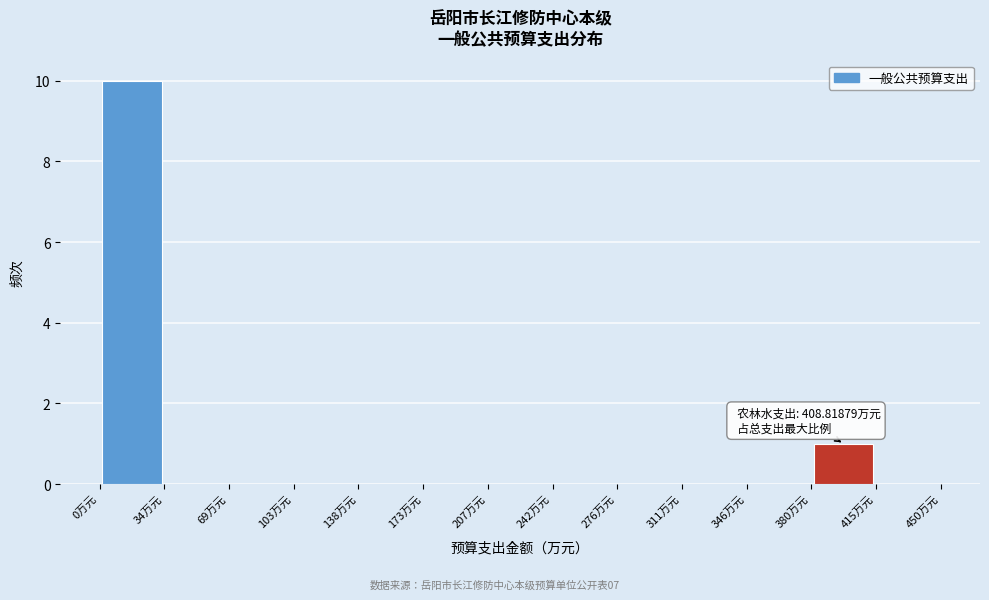

Over which range of the x-axis is the bar tallest?

0 to 35